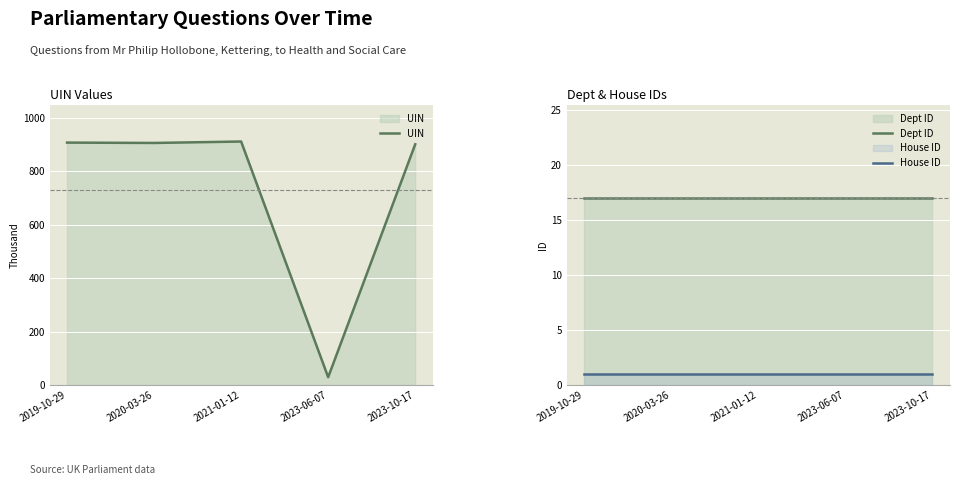

Which category has the highest value in the UIN series?

2021-01-12